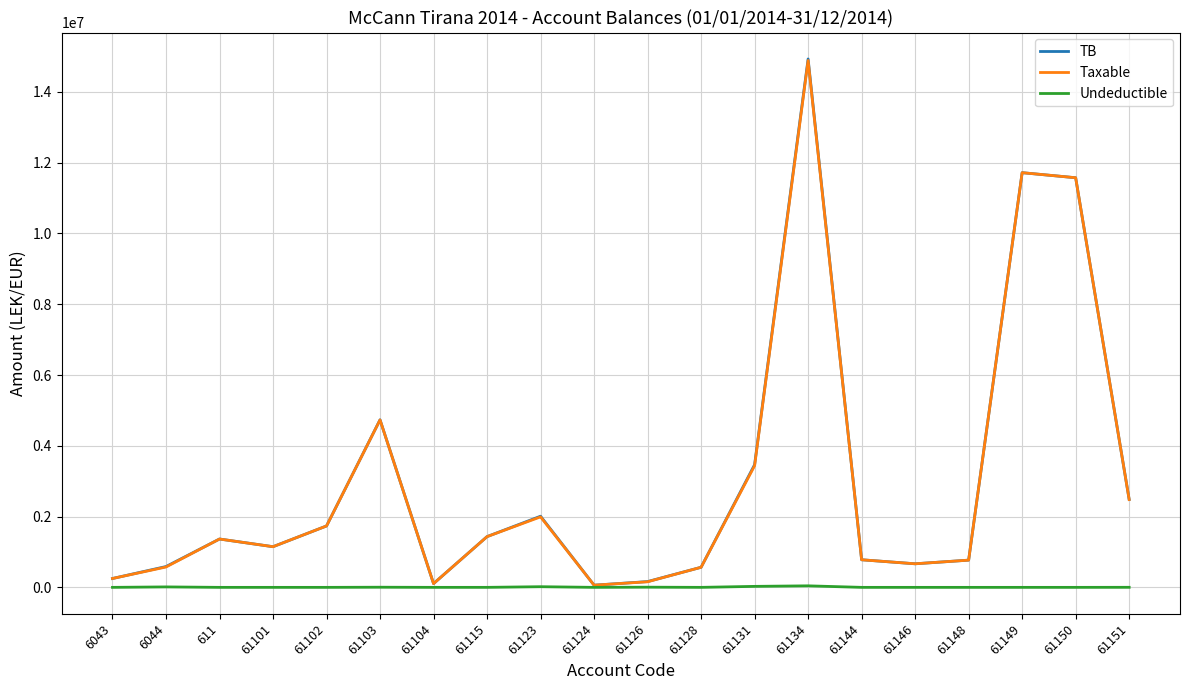

Where is TB nearest to the value 7496485?

61103